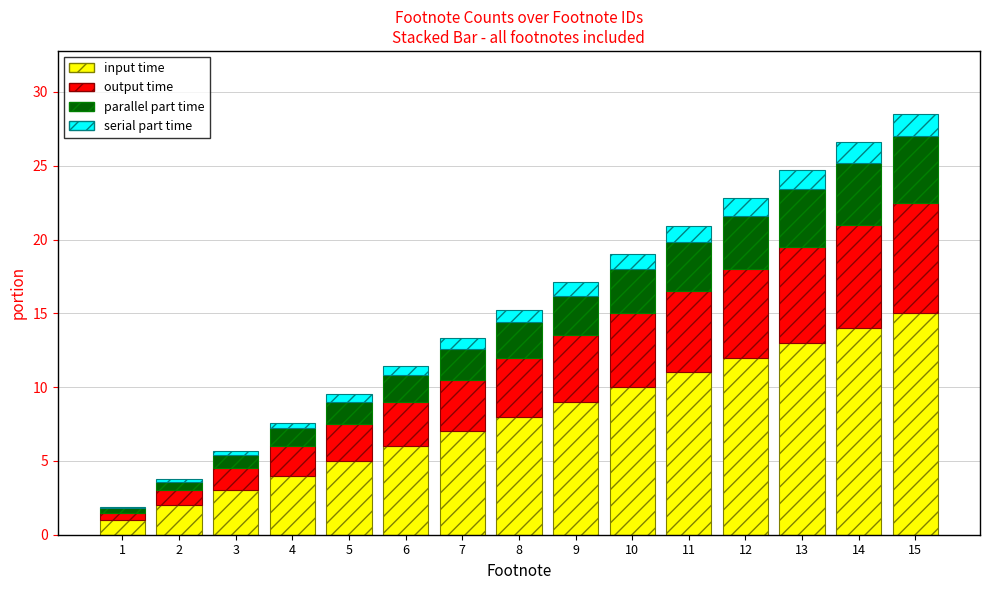

Count the number of data series in this chart.

4